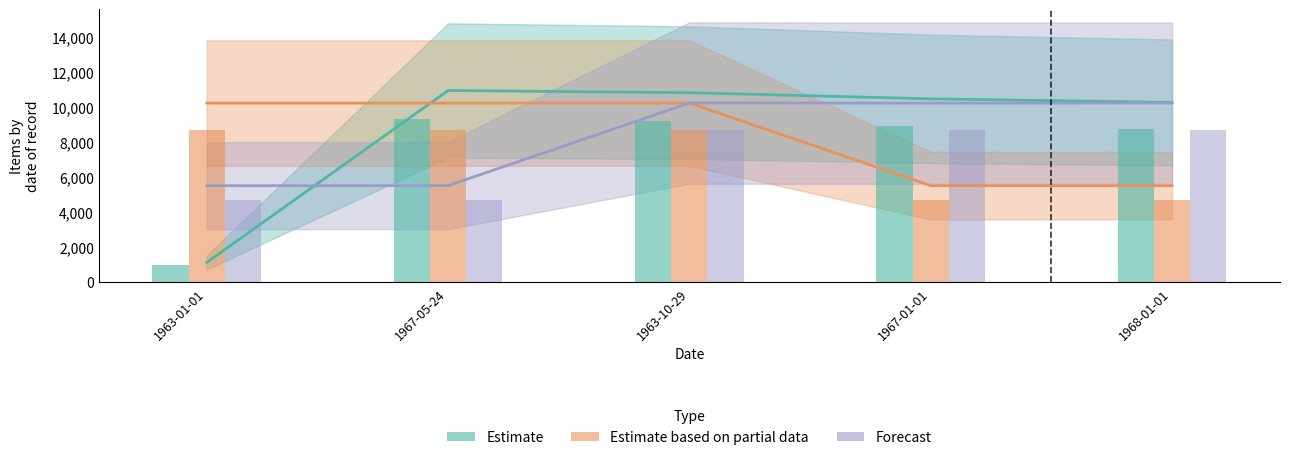

Is it true that Estimate based on partial data equals 10243 at 1963-10-29?

True